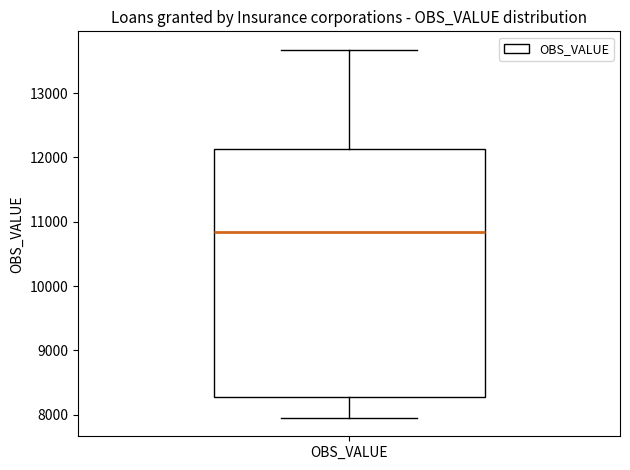

Transcribe this box plot: give where the median line is, the range the box spans, and where the two whiskers end, as read against the y-axis. The values are not printed on the chart, so give them approximately, as read against the axis.

median 10800, box 8300 to 12100, whiskers 8000 to 13700